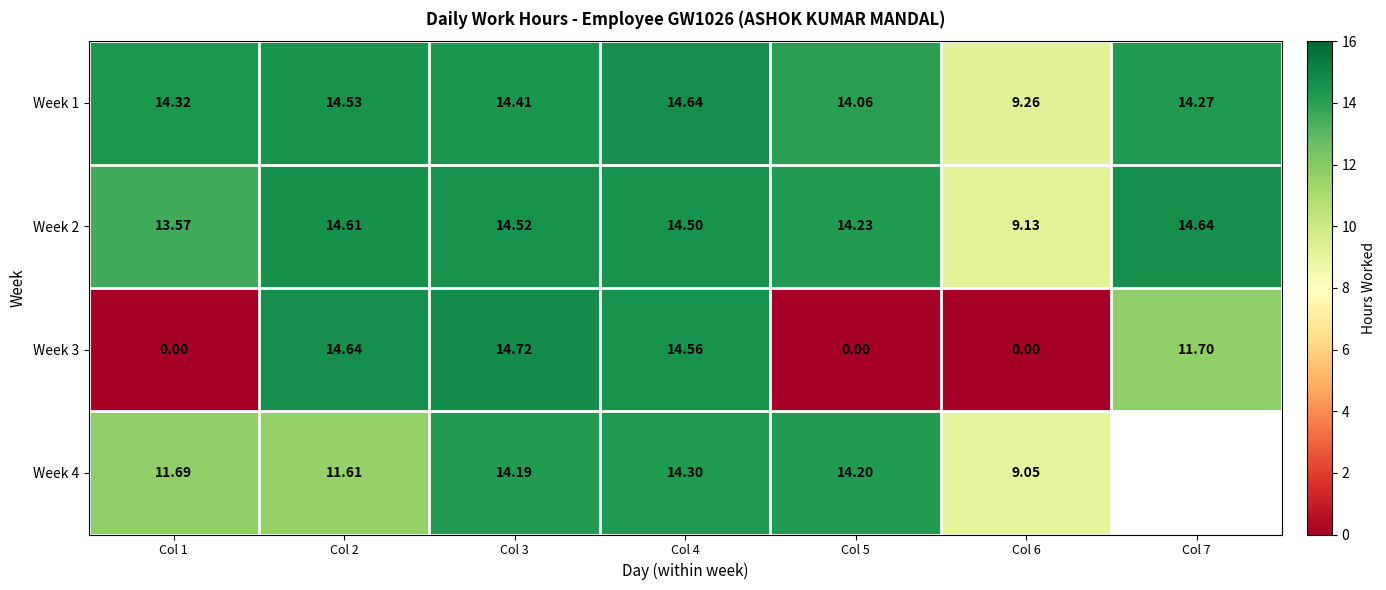

At which category does the chart reach its minimum across all series?

Col 1